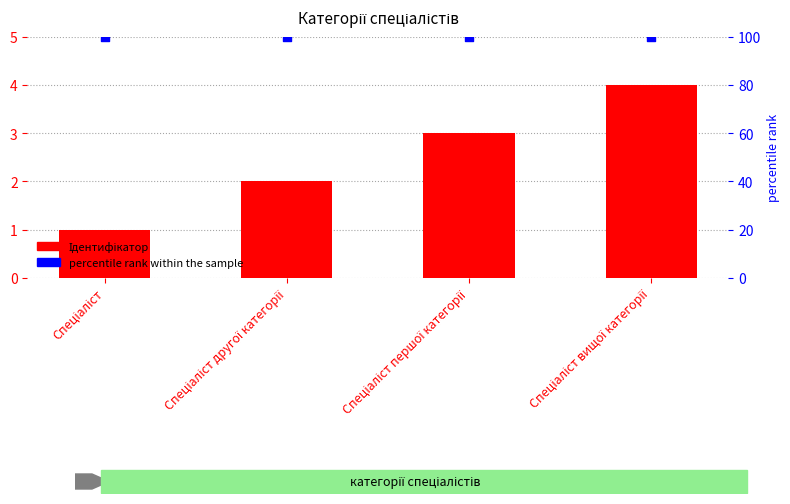

What is the total value across all series at Спеціаліст?

101